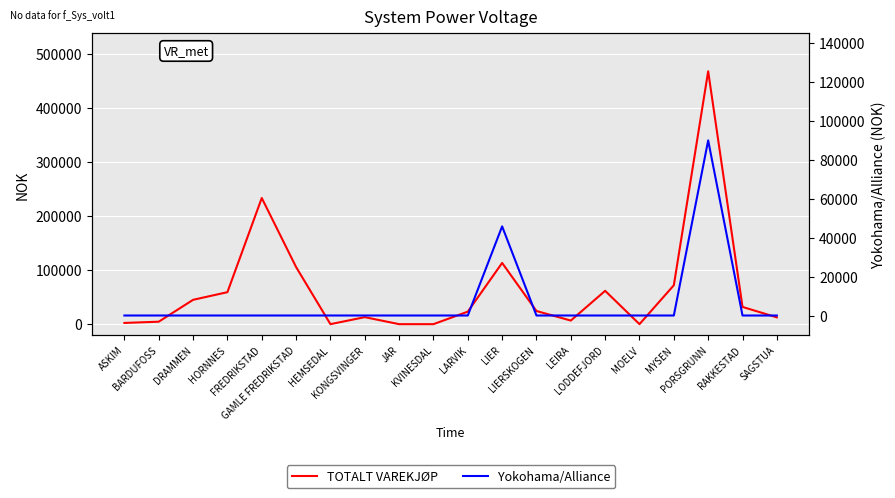

True or false: Yokohama/Alliance has a value of 0.0 at BARDUFOSS.

True